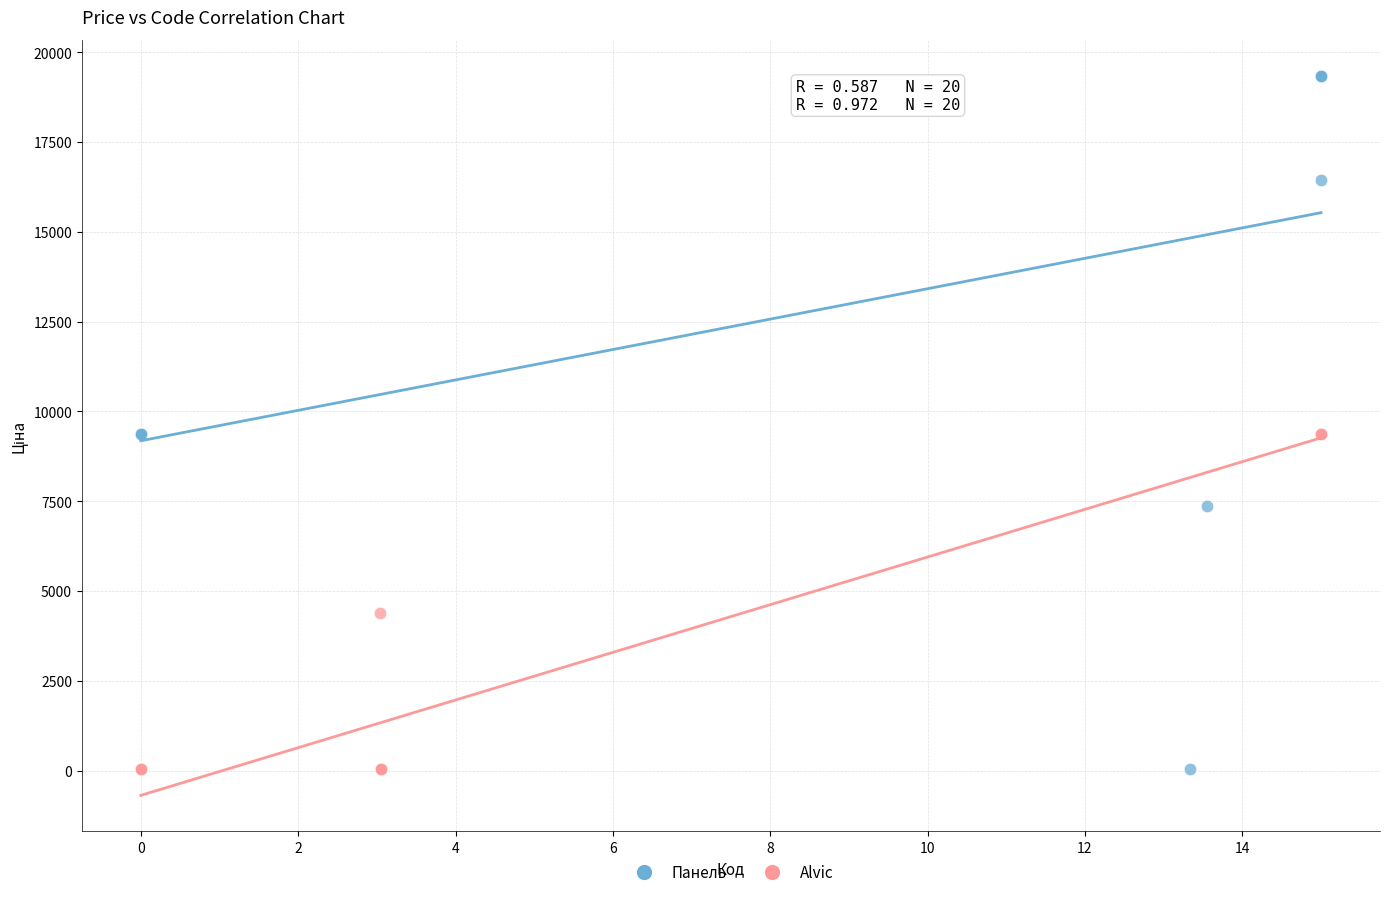

Which series has the widest spread of Y values?

Панель